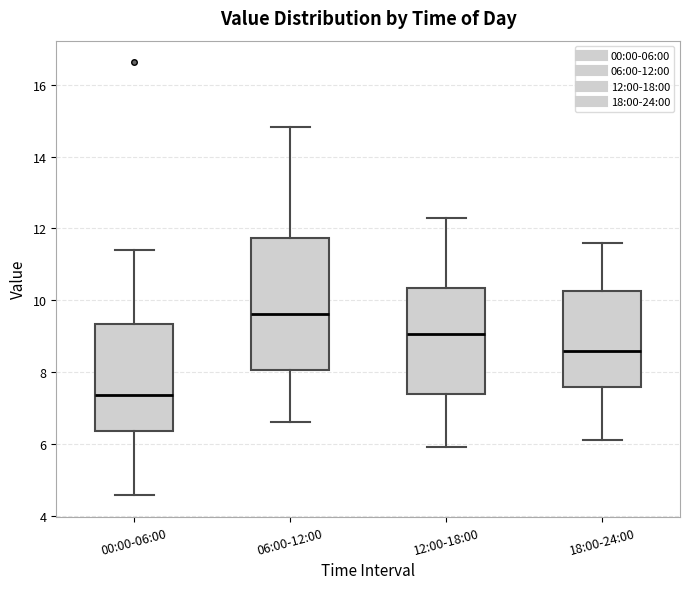

Which box has the lowest median line?

00:00-06:00